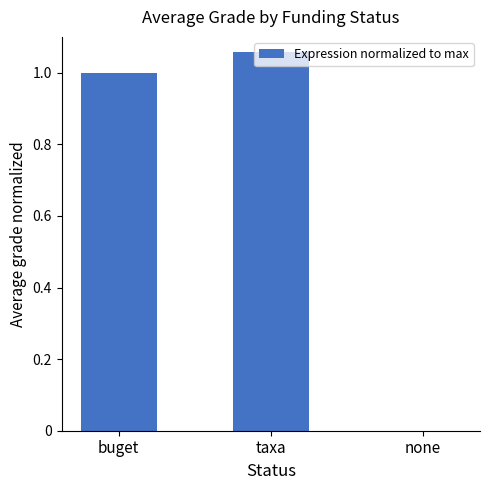

What is the sum of all values?

2.1